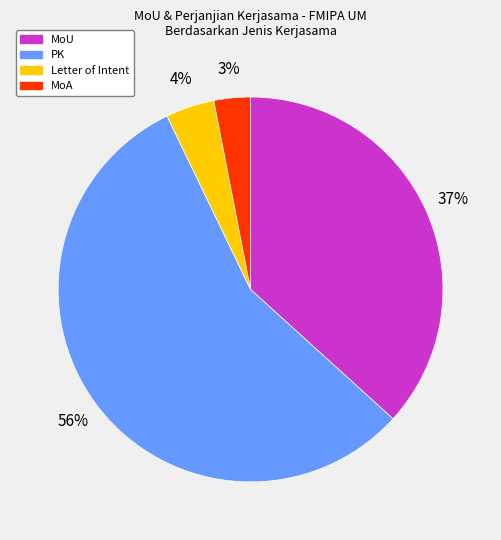

What percentage is the MoU slice, to the nearest percent?

37%